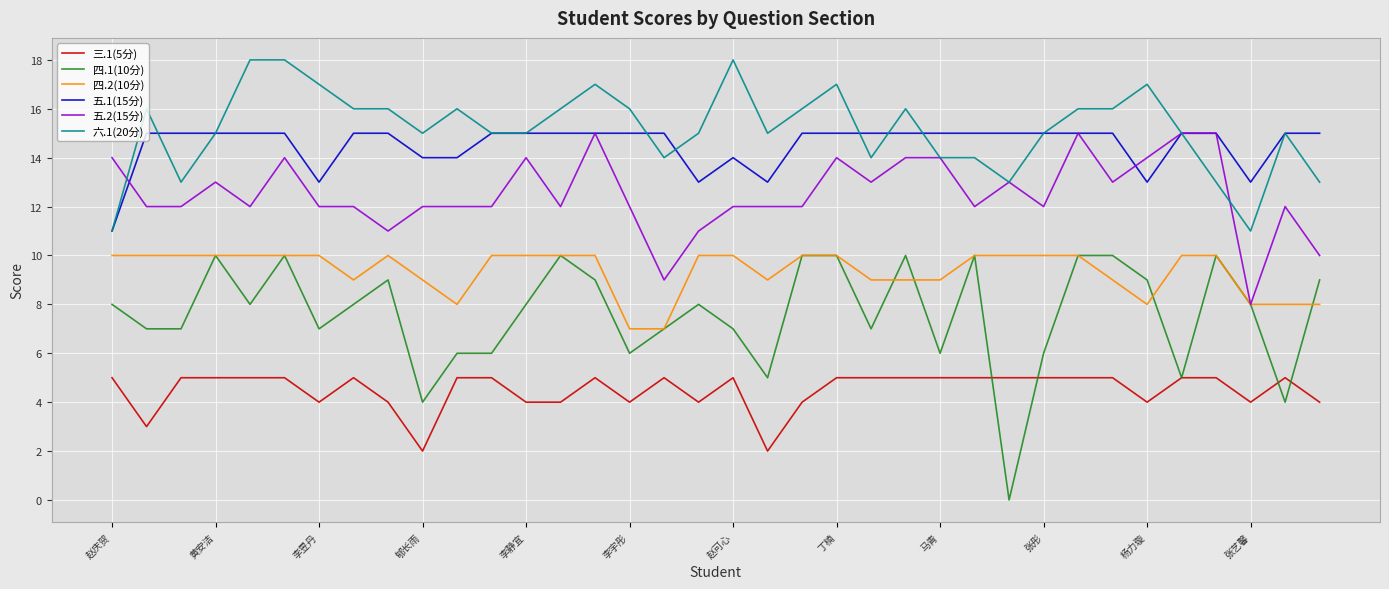

Which series has the largest range (max minus min)?

四.1(10分)